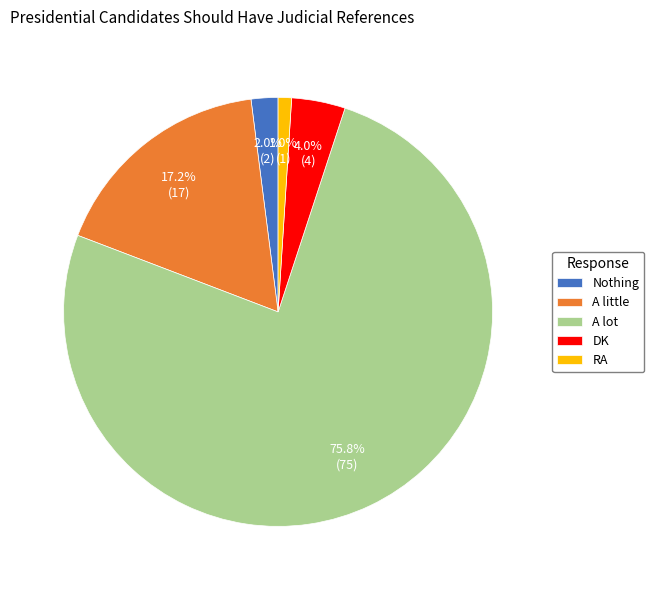

Which has a higher value, DK or RA?

DK